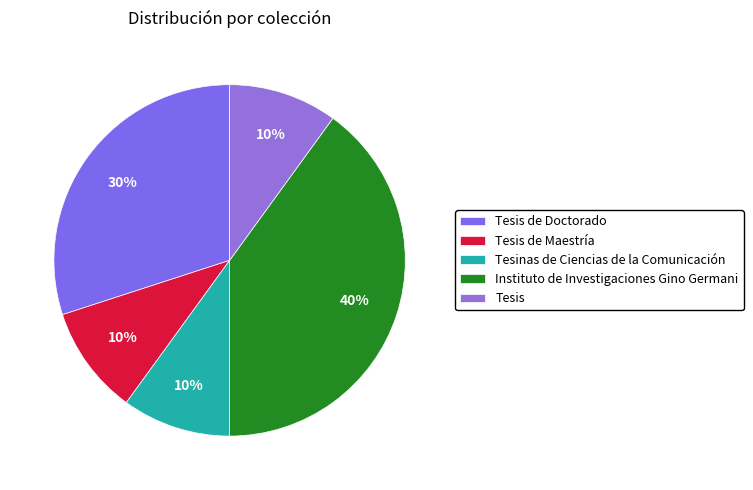

Does Tesis de Maestría represent more than half of the total?

No